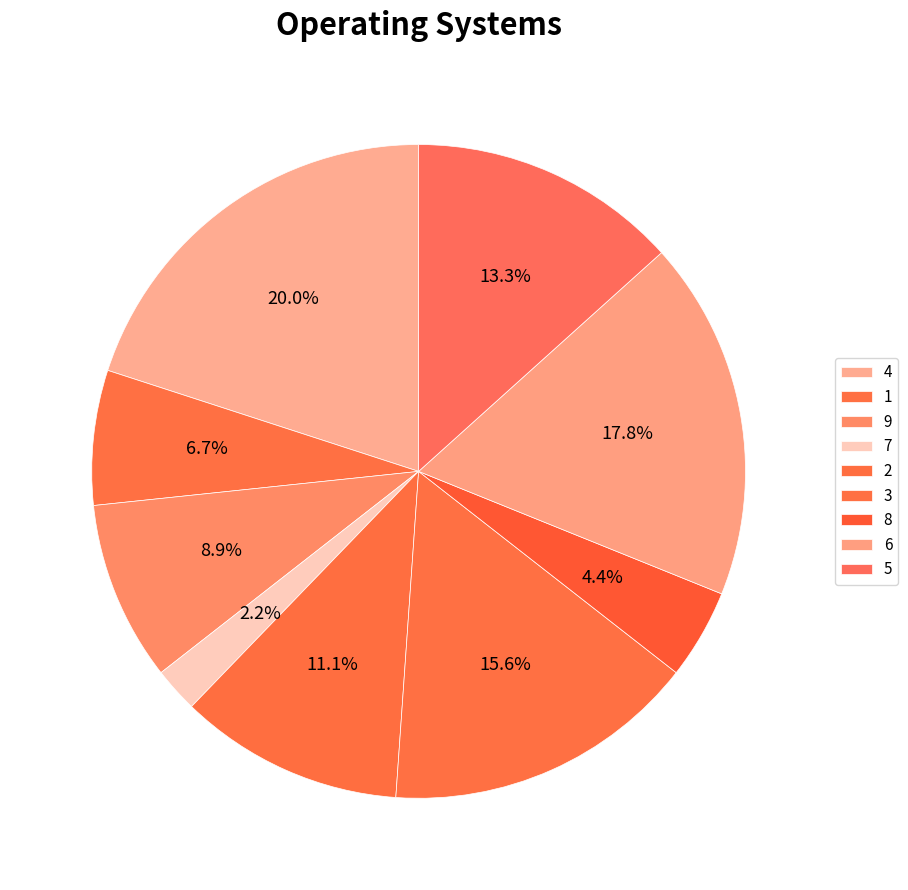

What is the smallest slice in the pie chart?

7